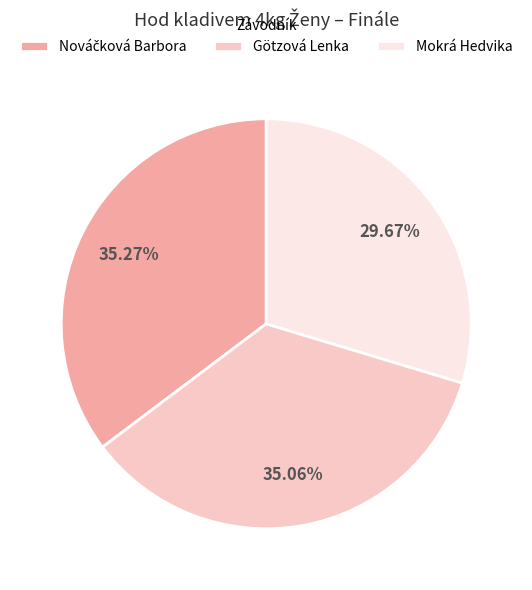

How many slices are in this pie chart?

3